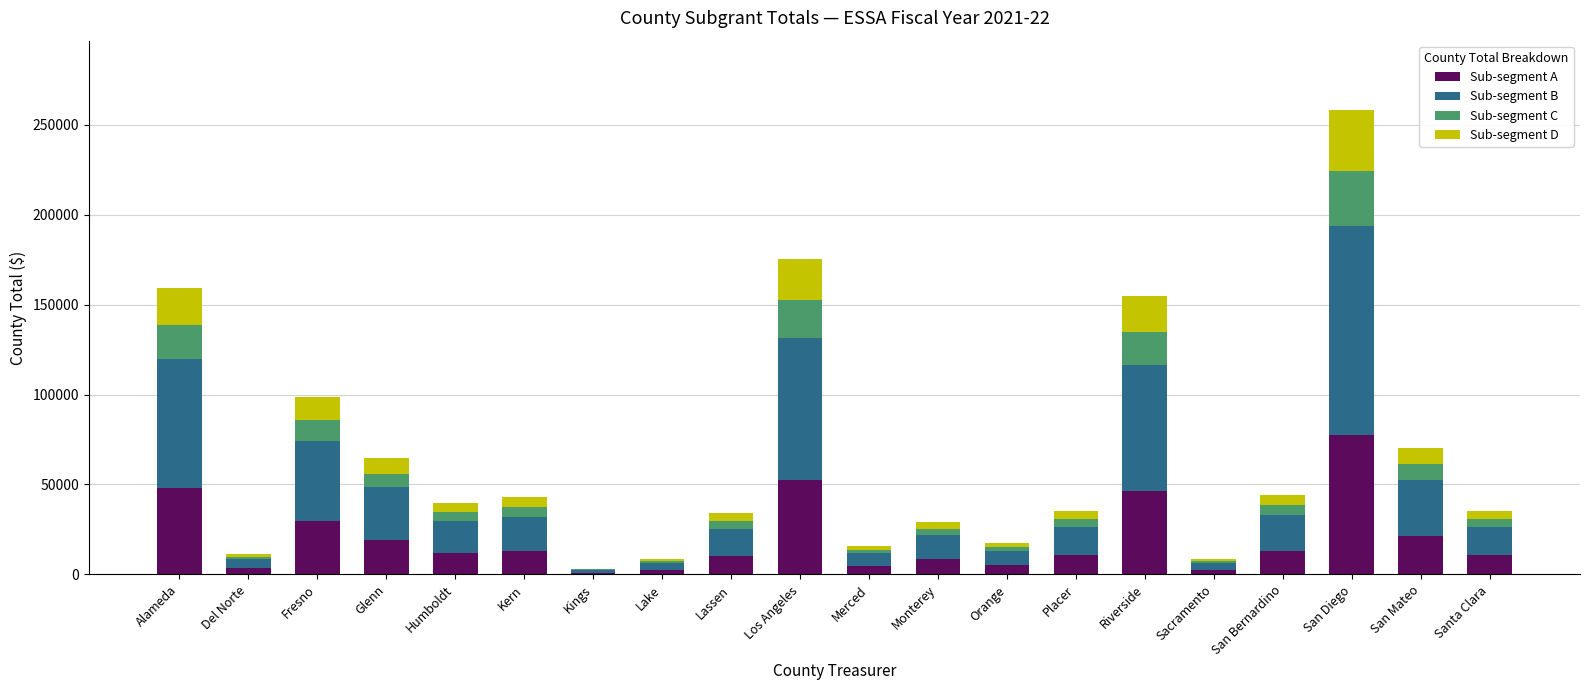

What is the highest value of the Sub-segment A series?

77392.8